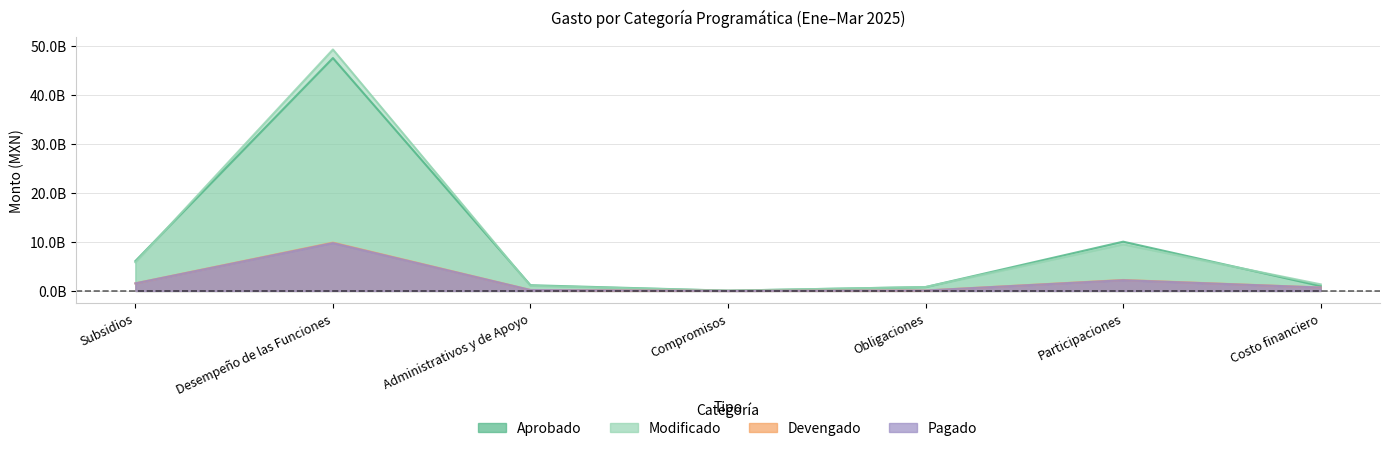

What value does the Pagado series have at Compromisos, to the nearest 100?

2019700